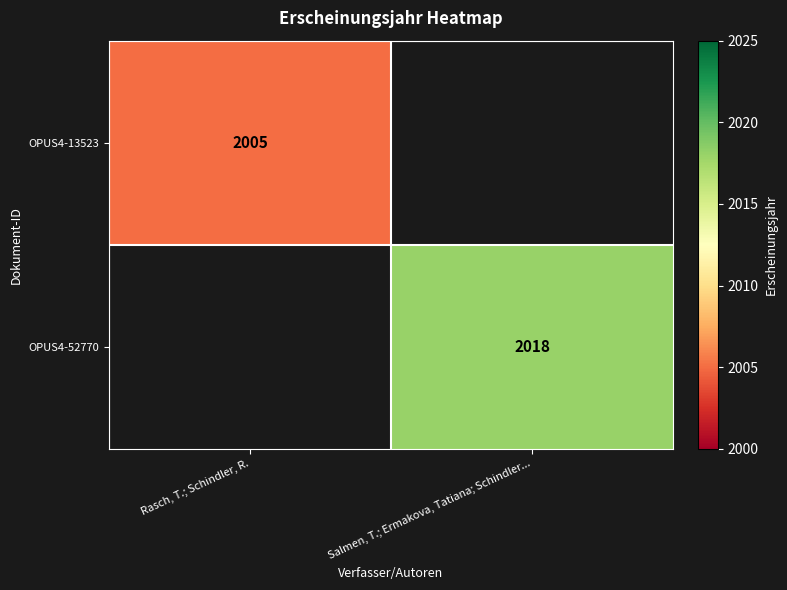

True or false: OPUS4-52770 has a value of 2908 at Salmen, T.; Ermakova, Tatiana; Schindler....

False